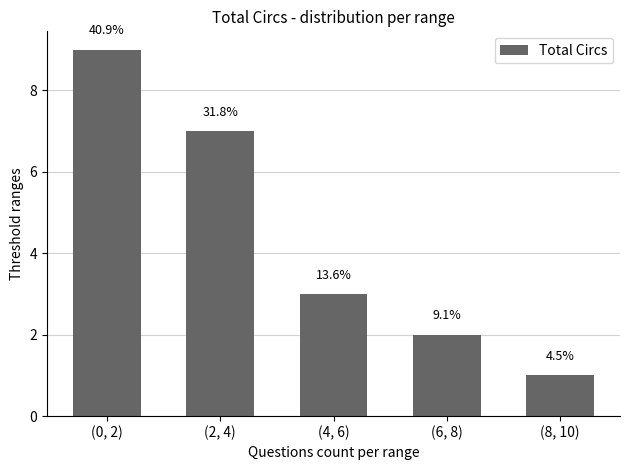

What is the sum of the values at (2, 4) and (0, 2)?

16